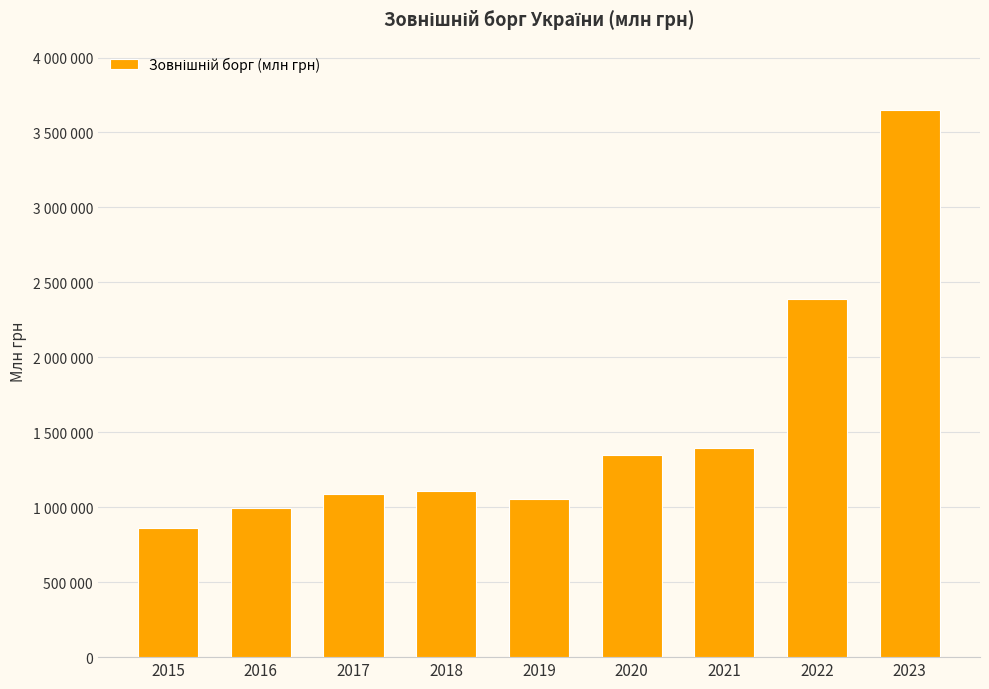

Are the bars horizontal?

No